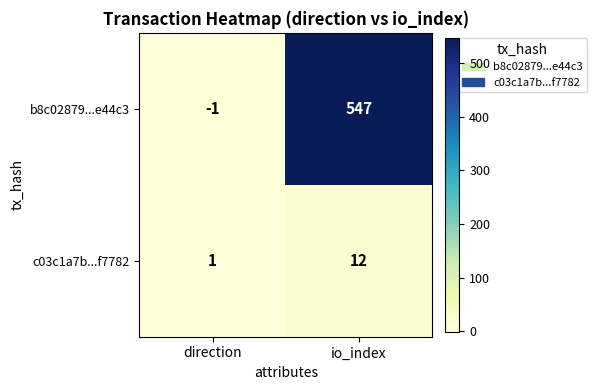

At which label is c03c1a7b...f7782 closest to 6?

direction